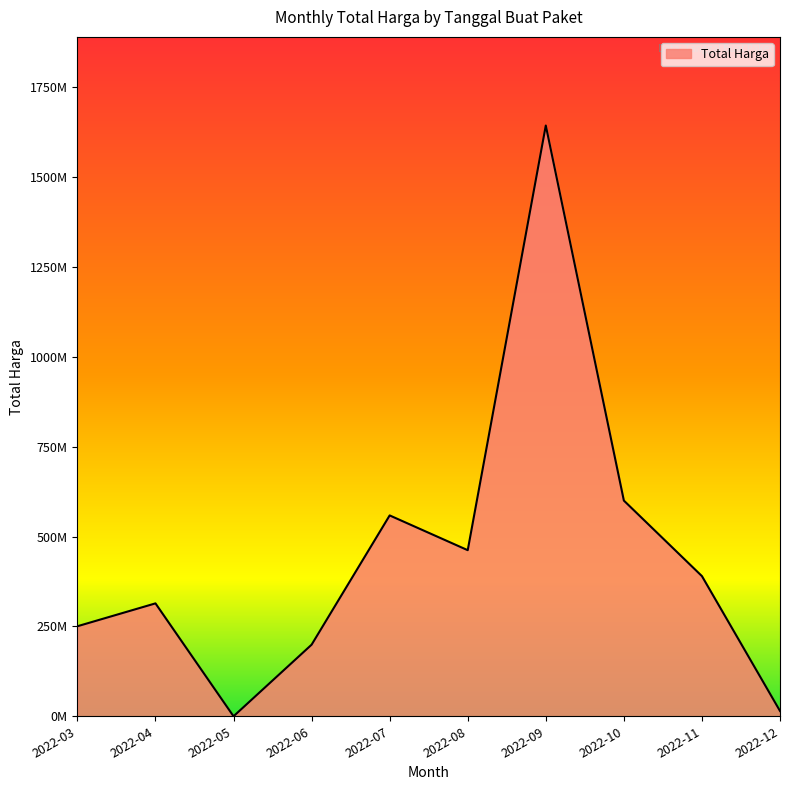

Which label corresponds to the largest value in the chart?

2022-09